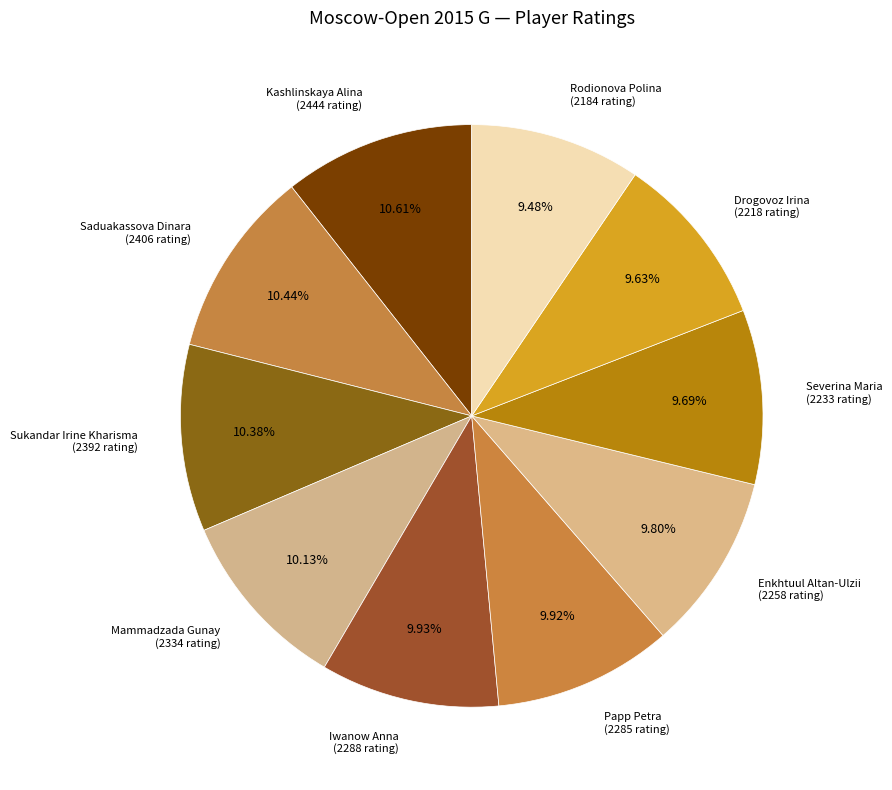

To the nearest percent, what is the difference between the largest and smallest slice percentages?

1%